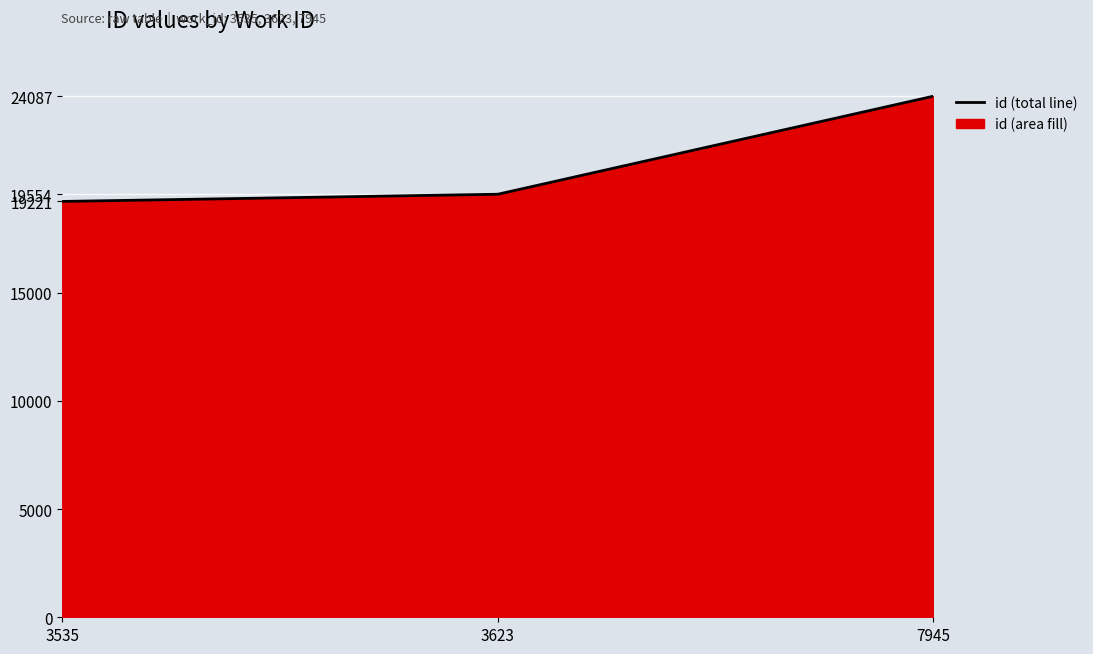

How many lines are shown in the chart?

1